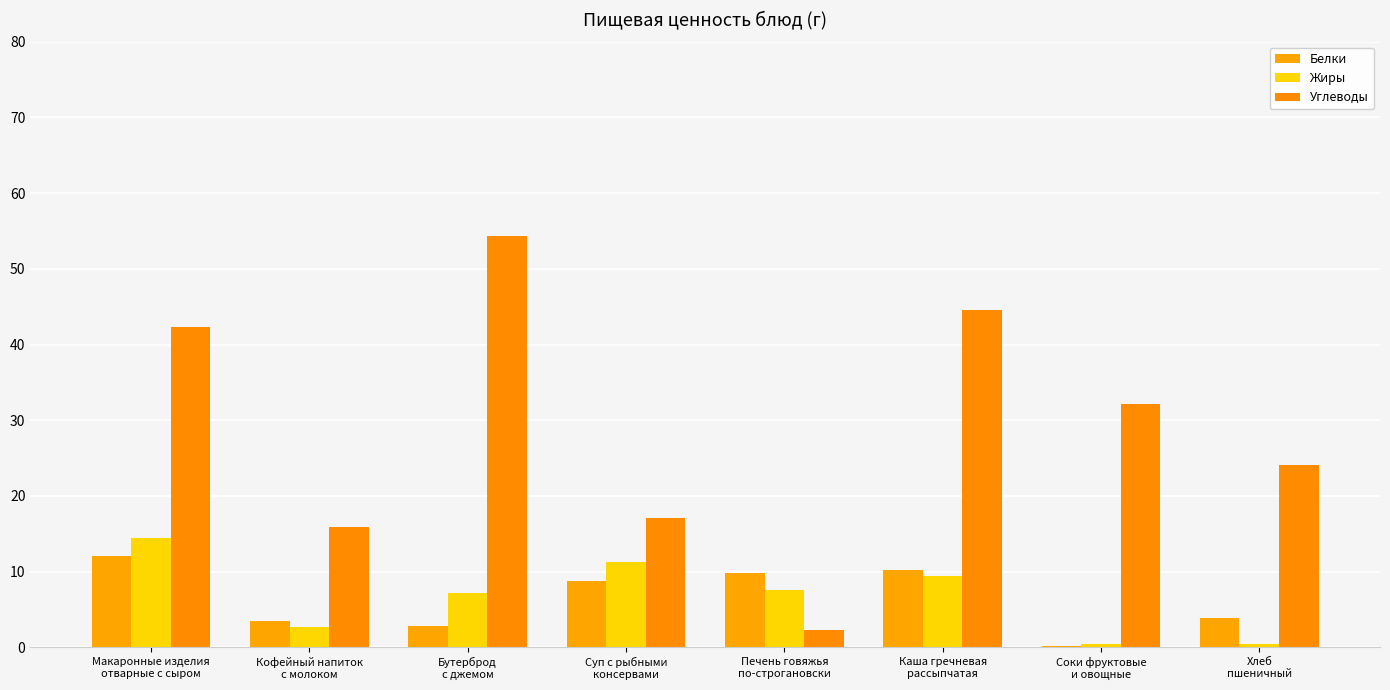

What is the value of the Жиры bar at the 6th from the left?

9.4